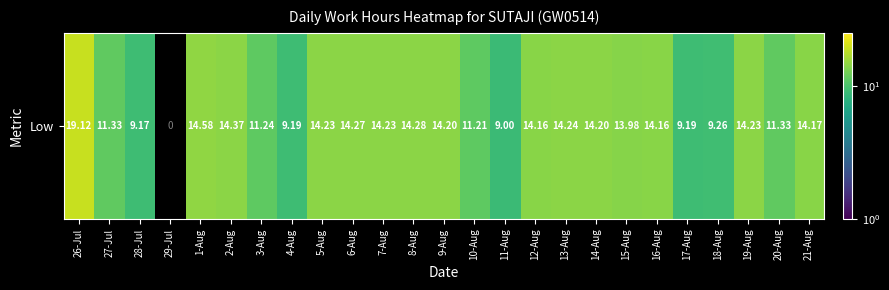

What is the difference between the values at 13-Aug and 17-Aug?

5.1